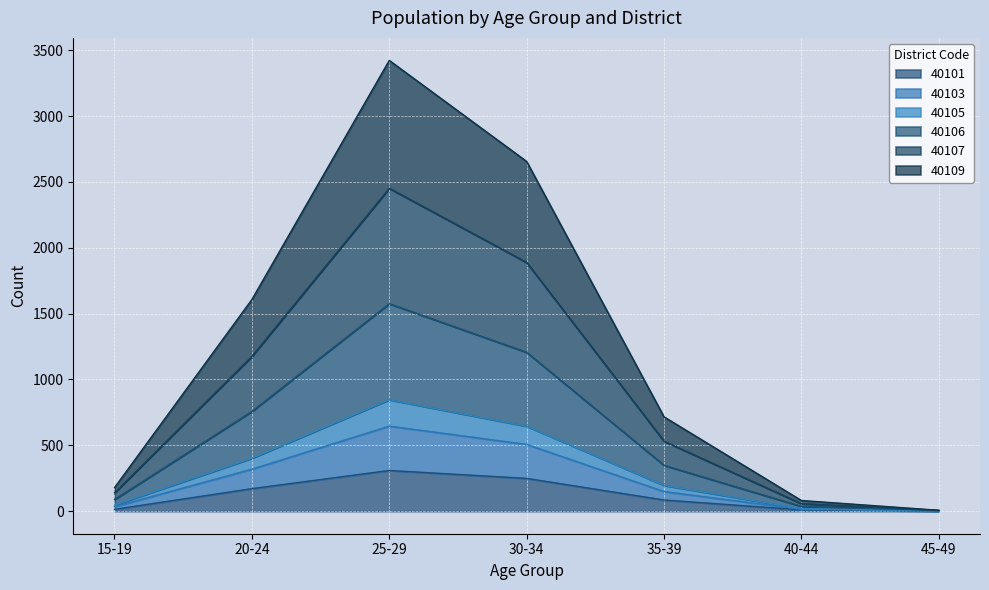

What are all the series names shown in the legend?

40101, 40103, 40105, 40106, 40107, 40109